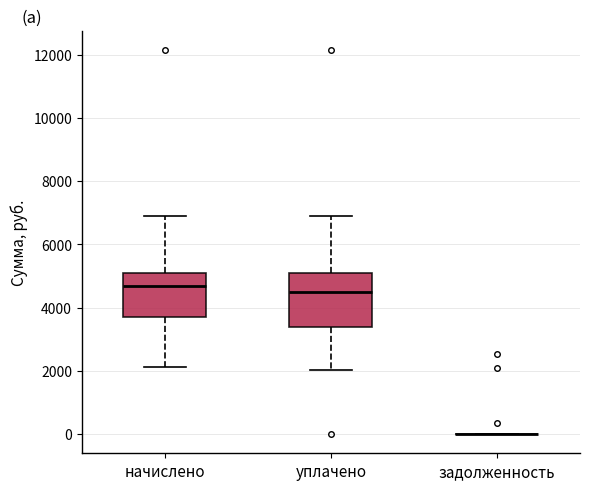

Where does the lower whisker of the box for начислено end on the y-axis? The values are not printed on the chart, so give them approximately, as read against the axis.

2200